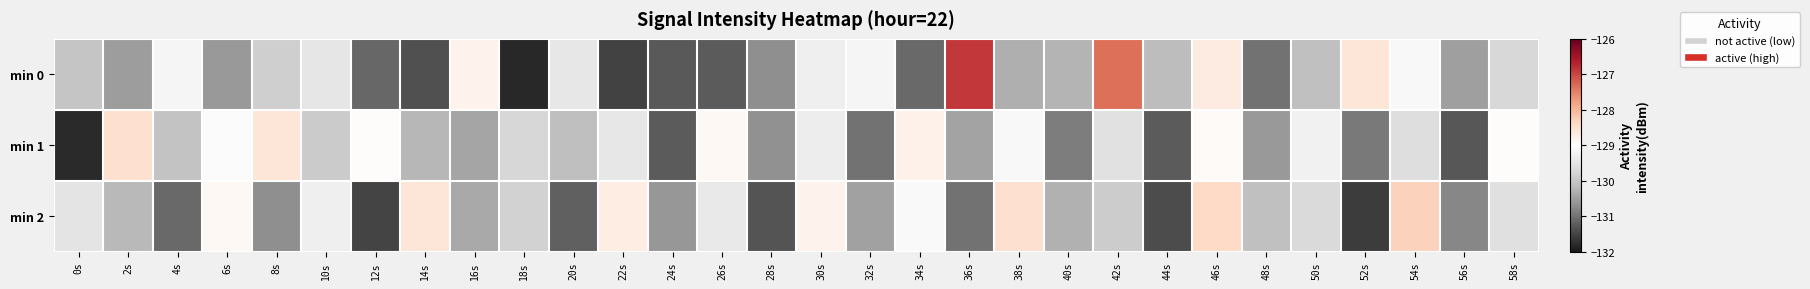

What is the spread (max minus min) of values at 46s?

0.5